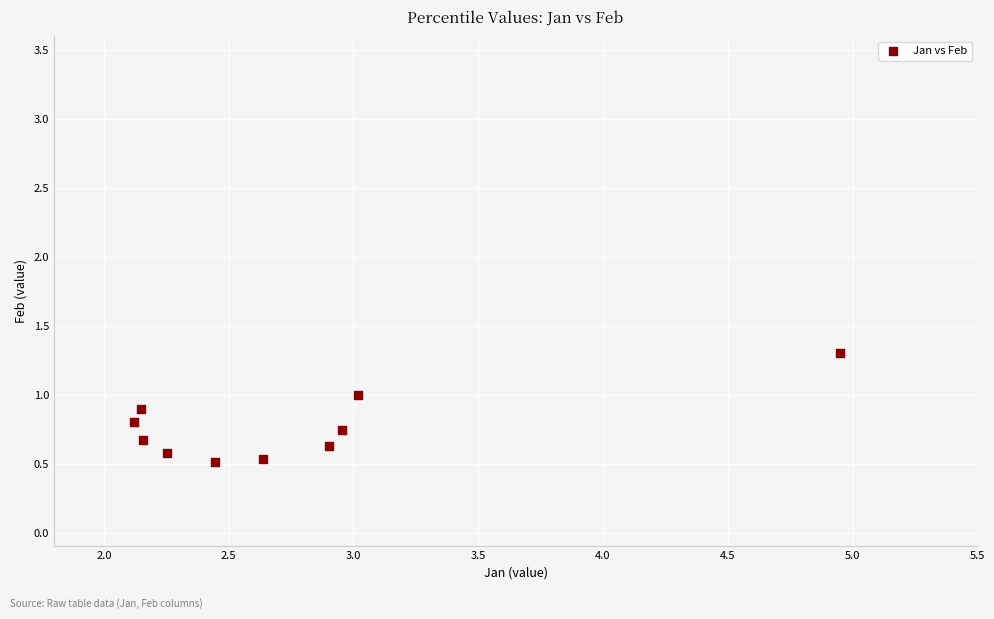

What is the range of X values (max minus min)?

2.8